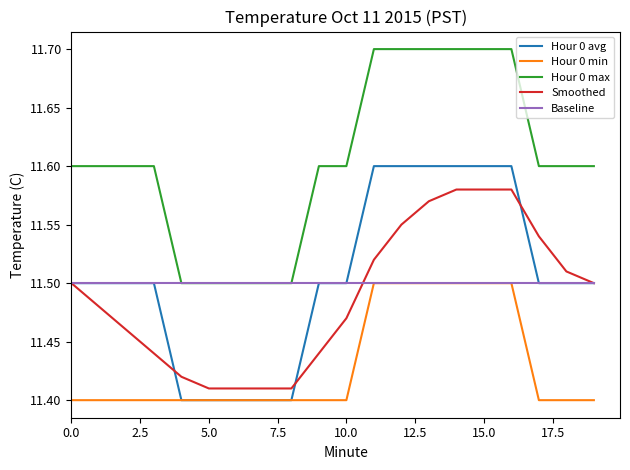

True or false: Hour 0 max and Hour 0 min intersect in this chart.

False